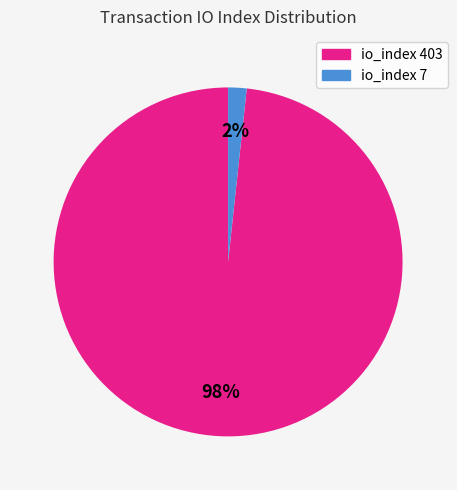

Which category accounts for the majority?

io_index 403